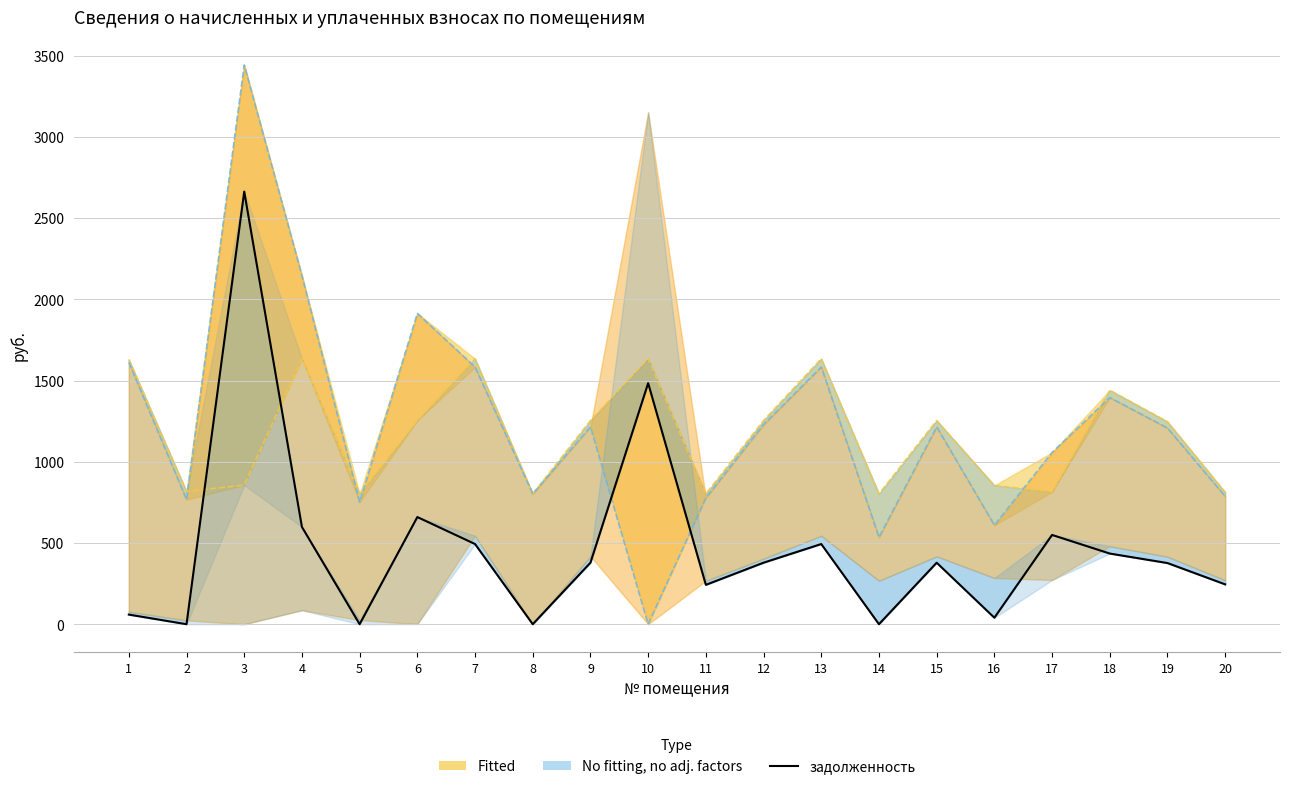

What is the value of the 3rd point from the left?

2662.9